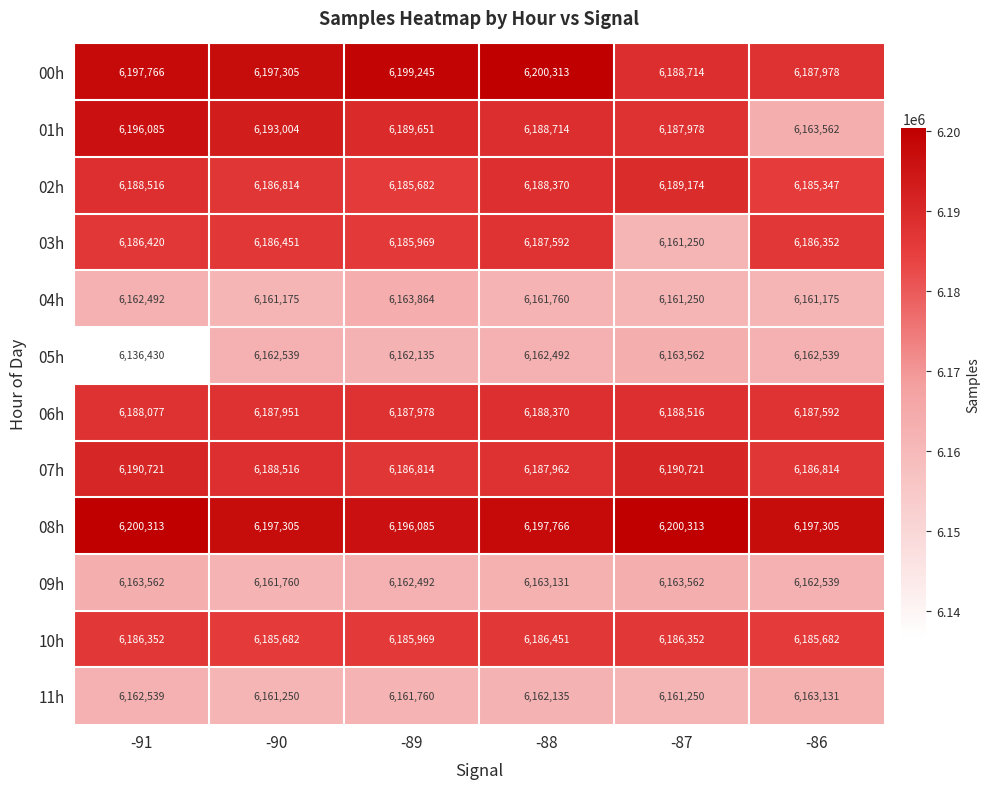

How many 07h values are between 6186814 and 6190721?

6